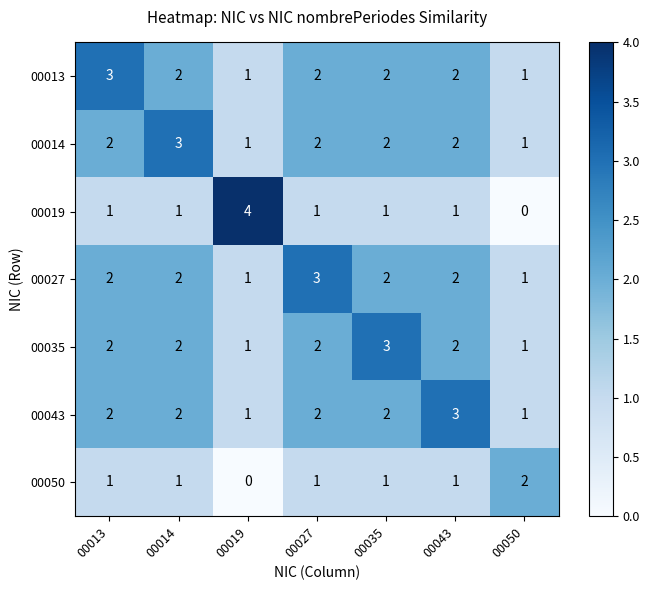

What is the total value across all series at 00050?

7